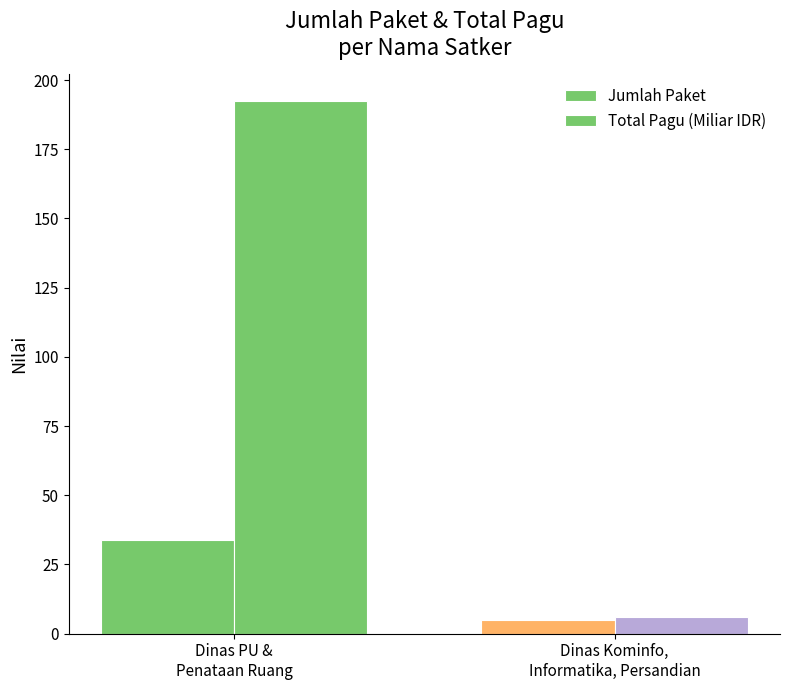

How many bars are there in total?

4